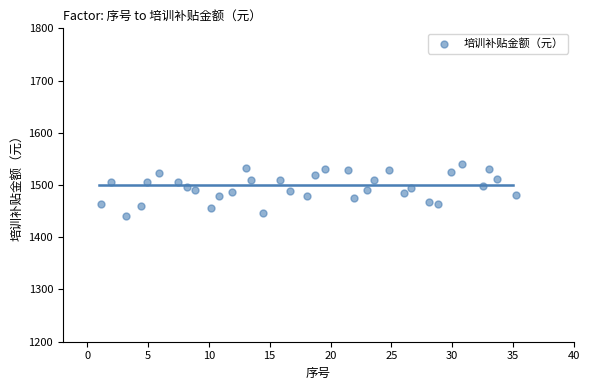

What is the range of Y values (max minus min)?

99.5